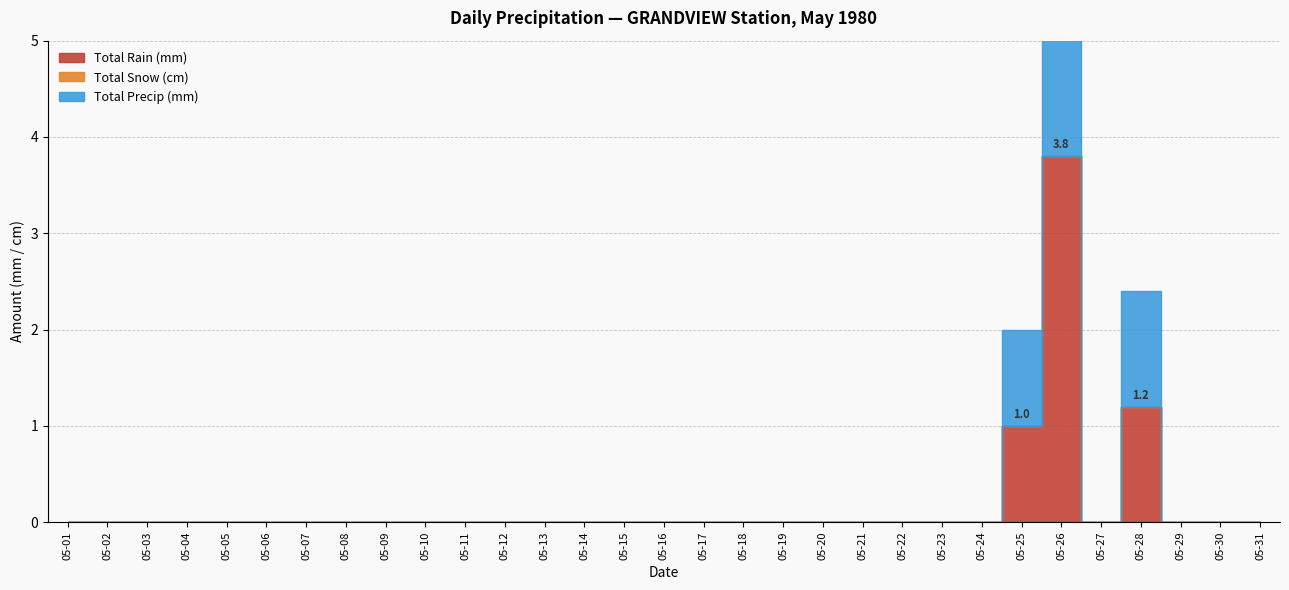

True or false: Total Rain (mm) has more than 0 interior local peaks.

True